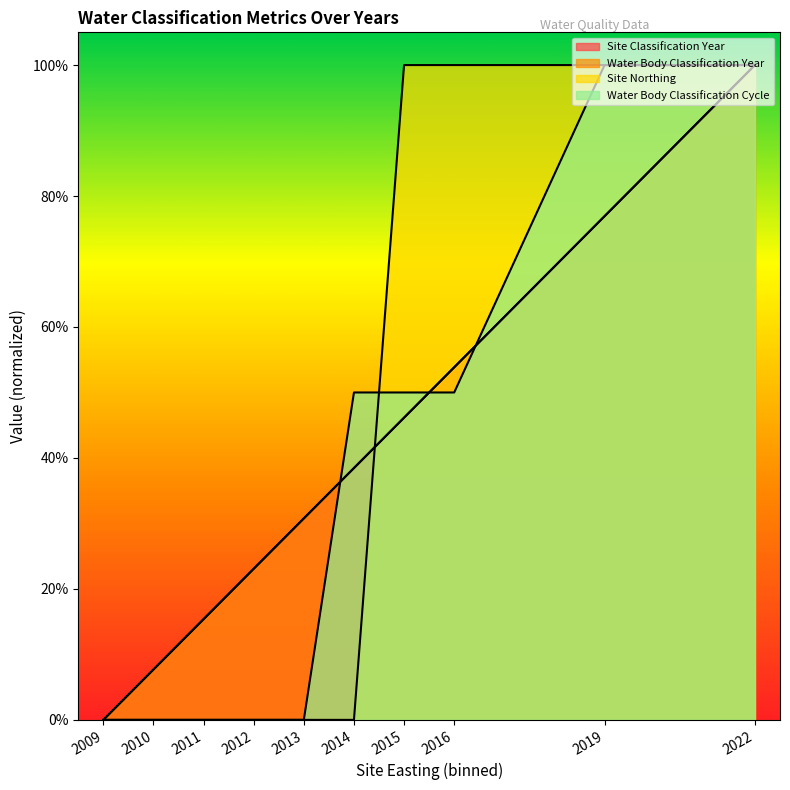

The Site Northing series shows 1.8 at 2019. True or false?

False